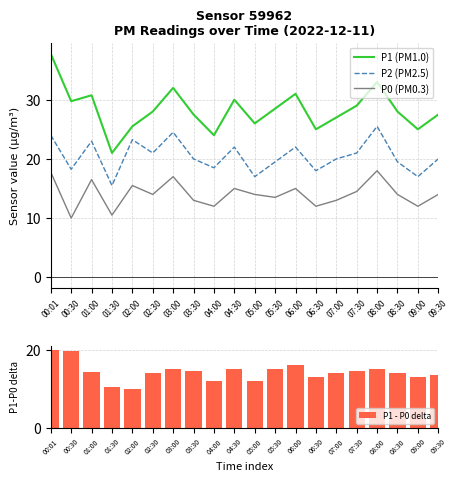

What is the value of the P0 bar at the 9th from the left?

12.0